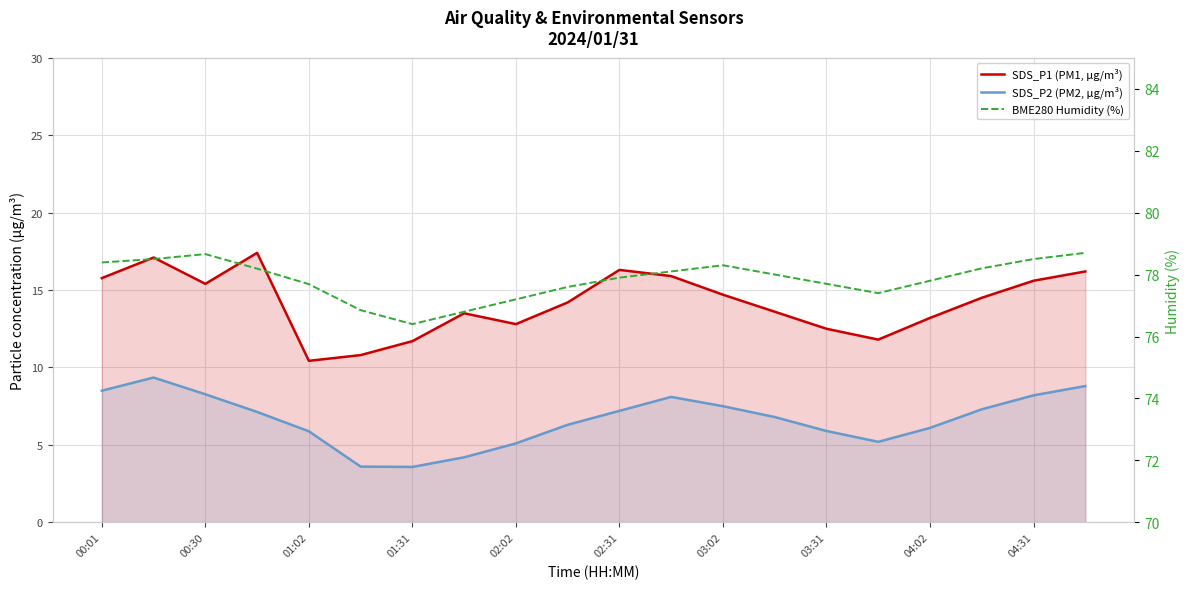

True or false: SDS_P1 (PM1, µg/m³) and BME280 Humidity (%) intersect in this chart.

False